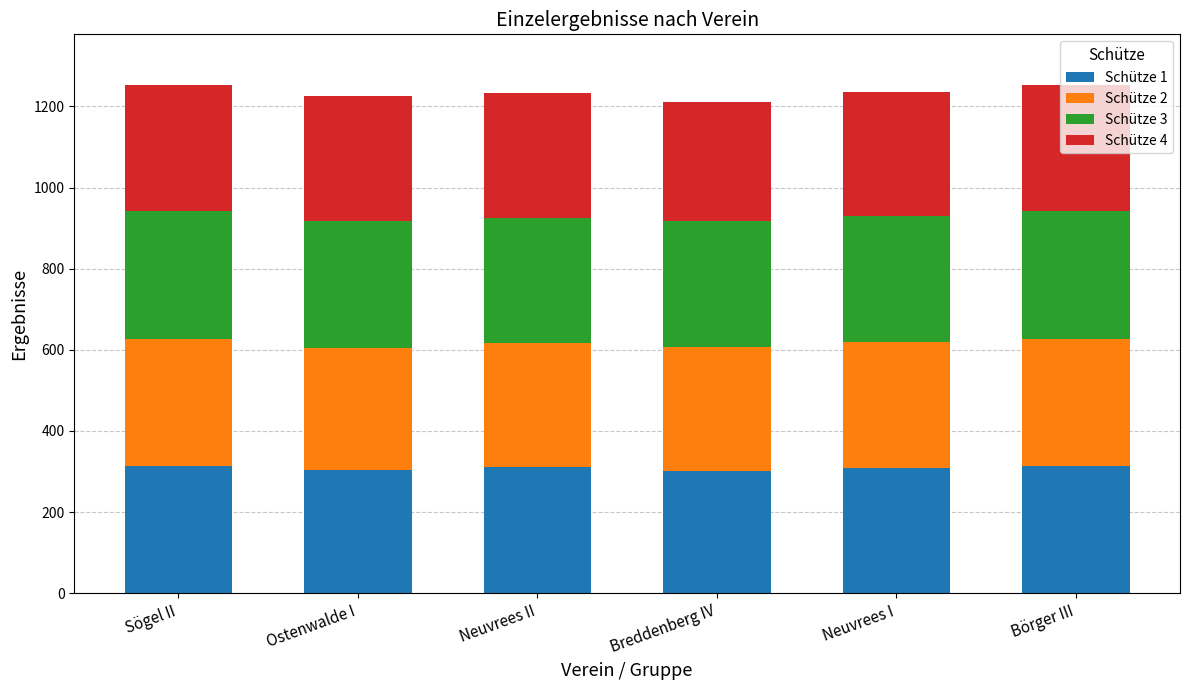

What is the highest value of the Schütze 1 series?

313.3